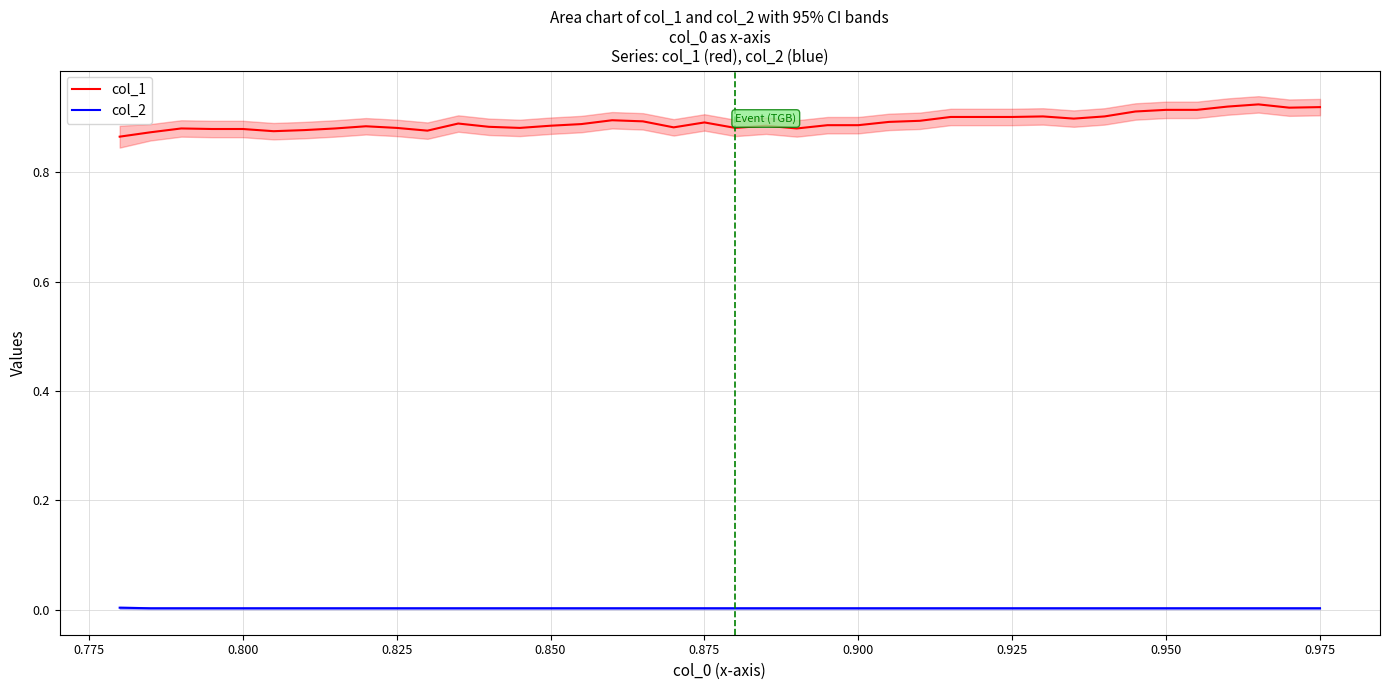

True or false: col_1 and col_2 cross at least once.

False